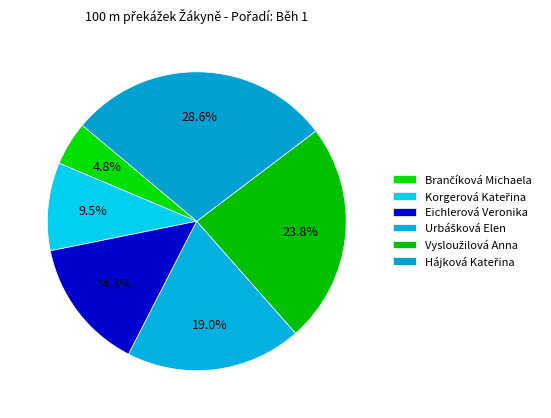

The Brančíková Michaela slice represents 5% of the pie. True or false?

True